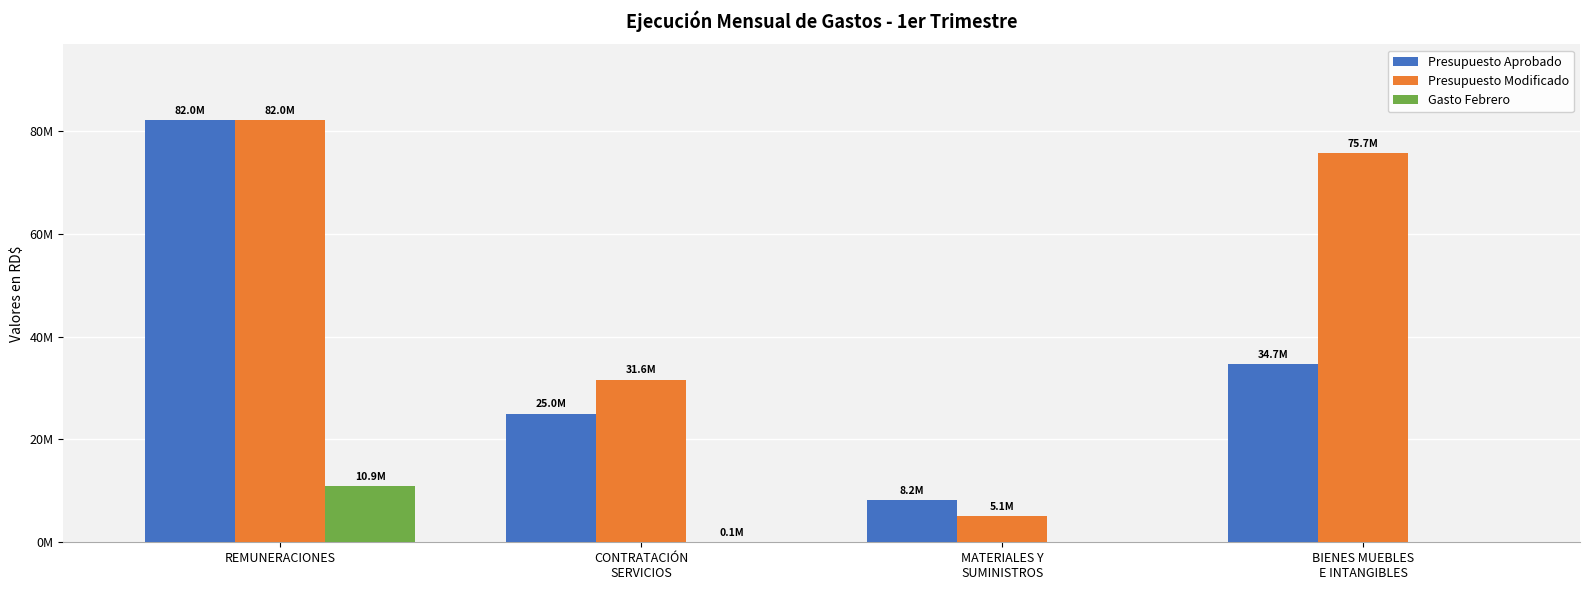

What is the average value of the Gasto Febrero series?

2739315